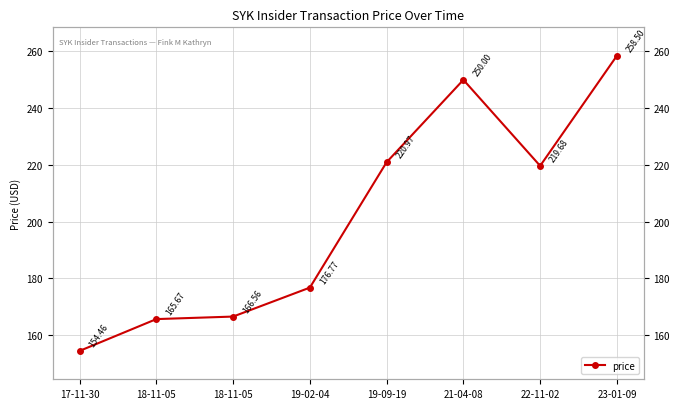

True or false: the data has more than 0 interior local peaks.

True